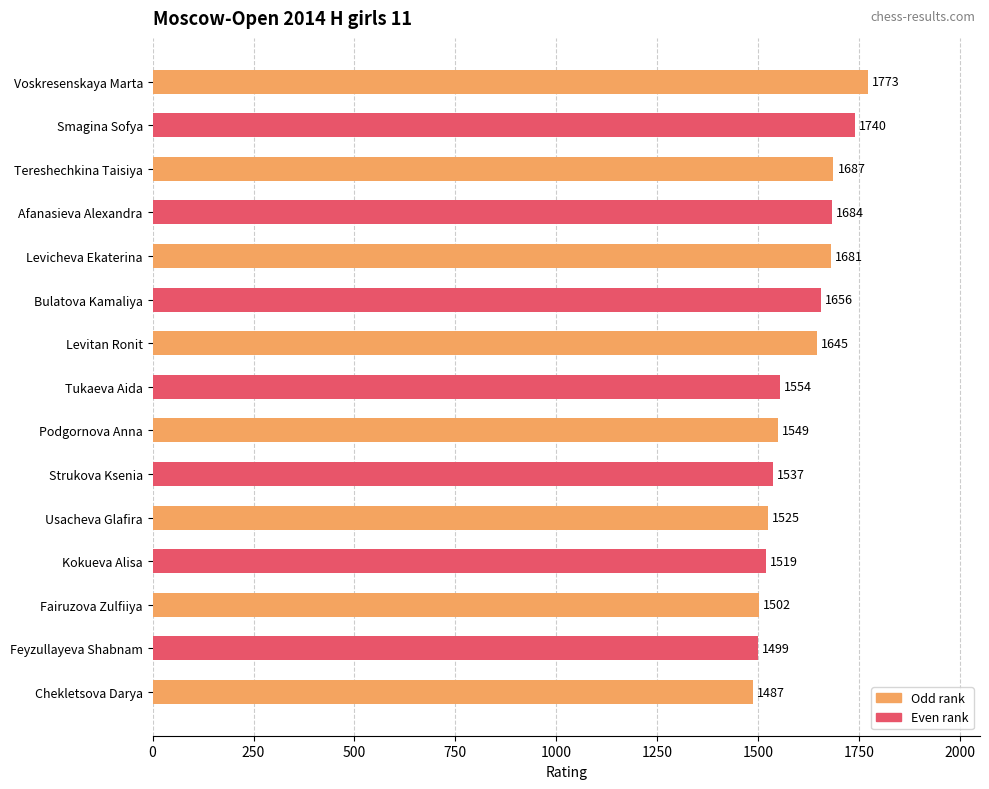

The value at Fairuzova Zulfiiya is 349. True or false?

False